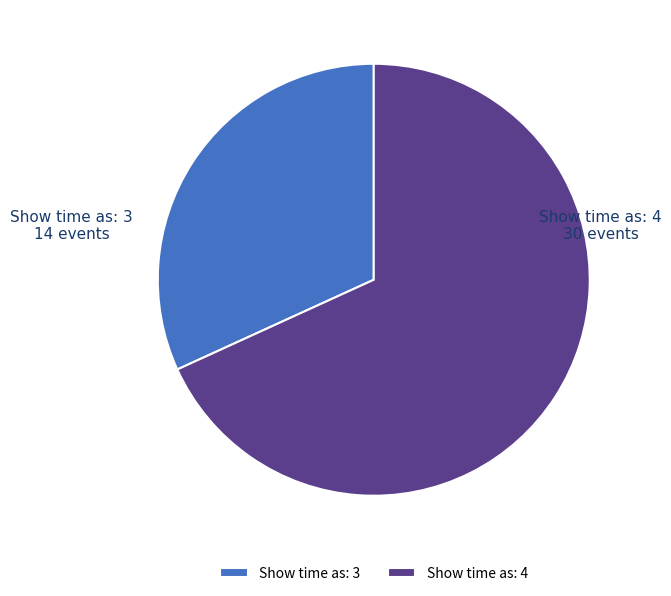

Rank the categories by value from lowest to highest.

Show time as: 3, Show time as: 4